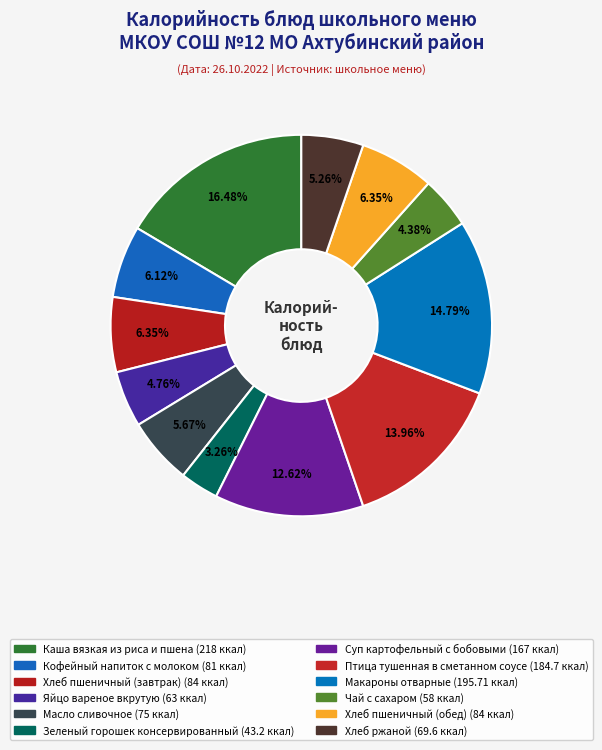

How many segments does this pie chart have?

12